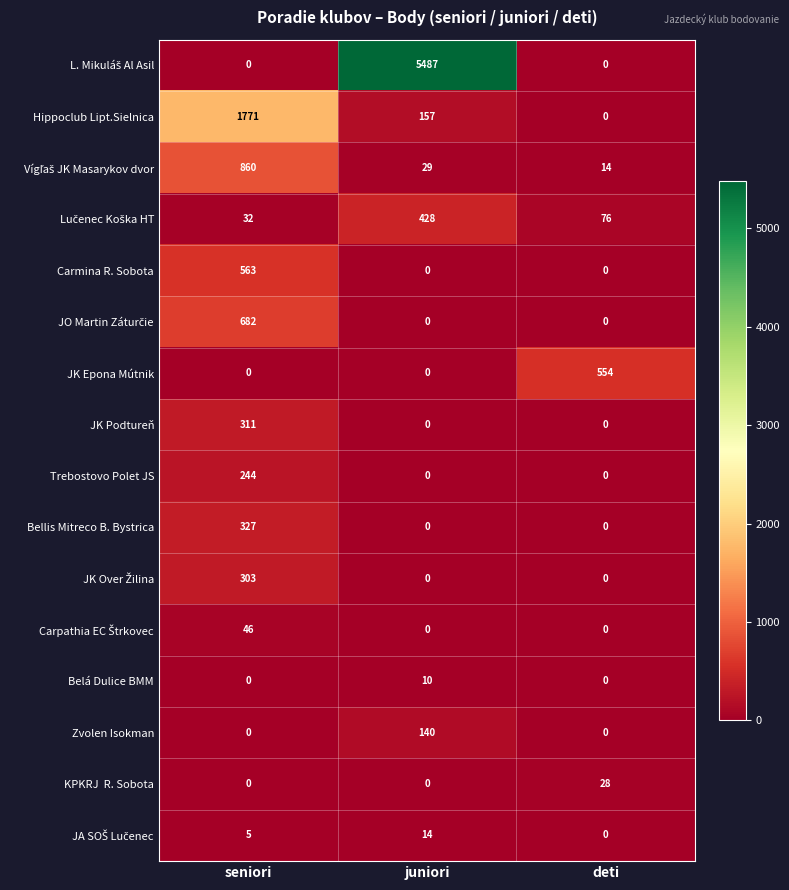

What is the difference between the highest and lowest values at juniori?

5487